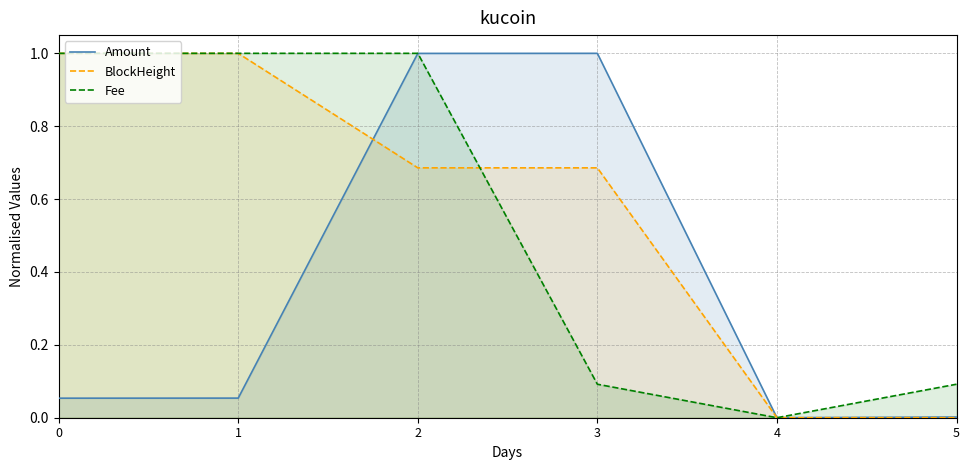

Does the chart have visible grid lines?

Yes